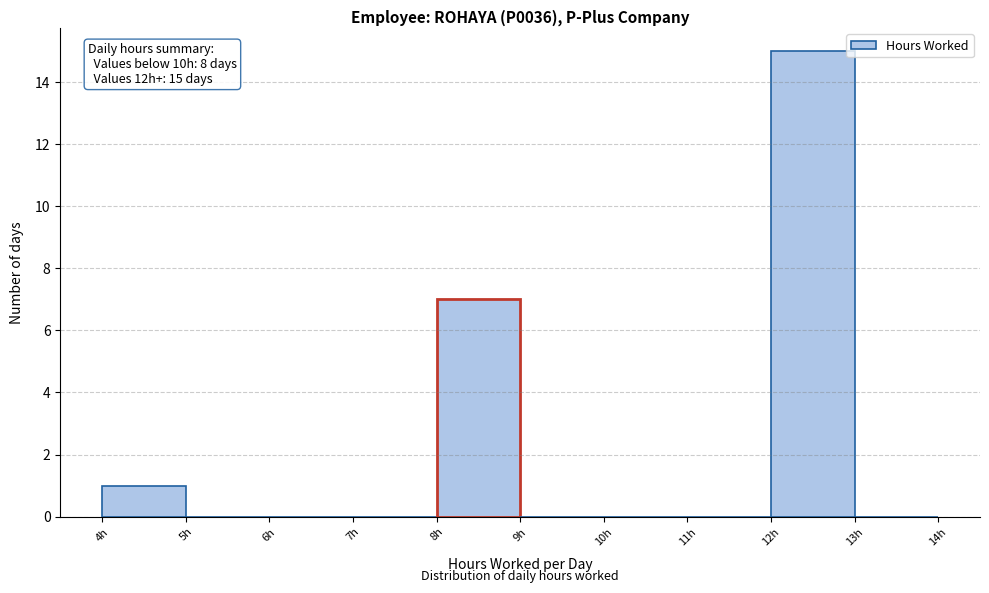

Over which range of the x-axis is the bar tallest?

12 to 13